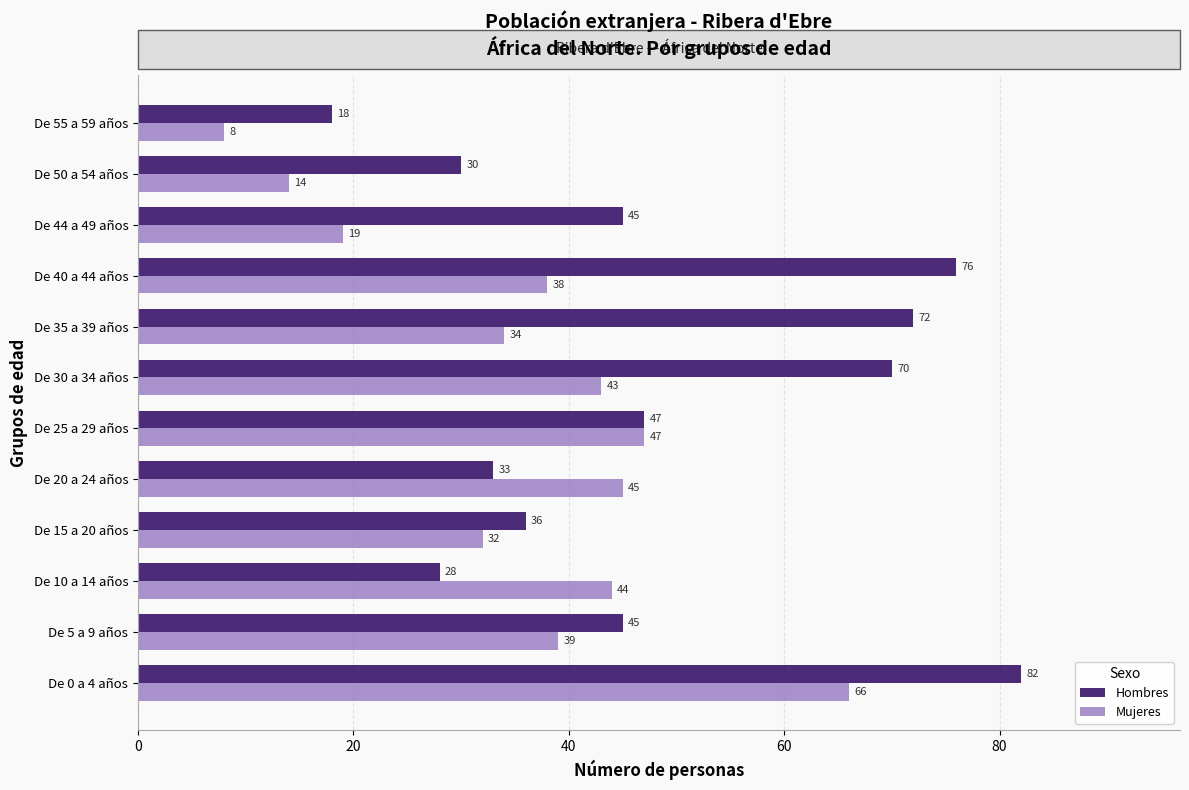

List the series in order of their overall mean, highest first.

Hombres, Mujeres